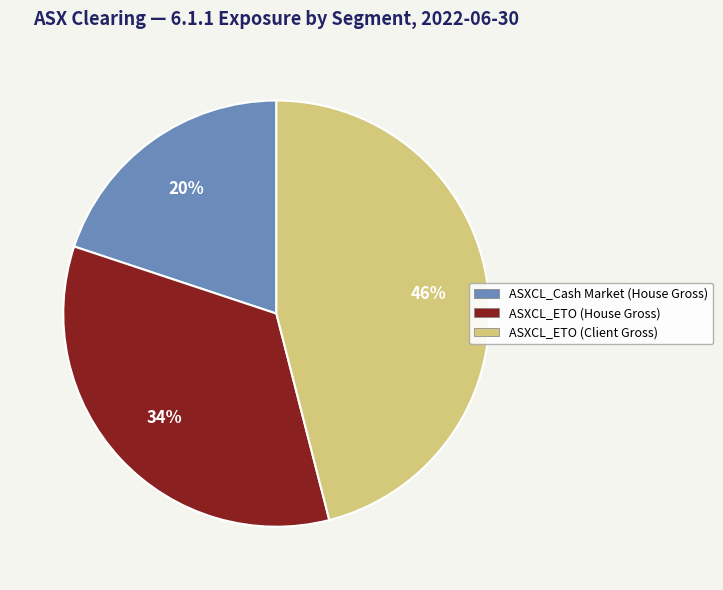

Do ASXCL_Cash Market (House Gross) and ASXCL_ETO (House Gross) together represent more than half of the pie?

Yes